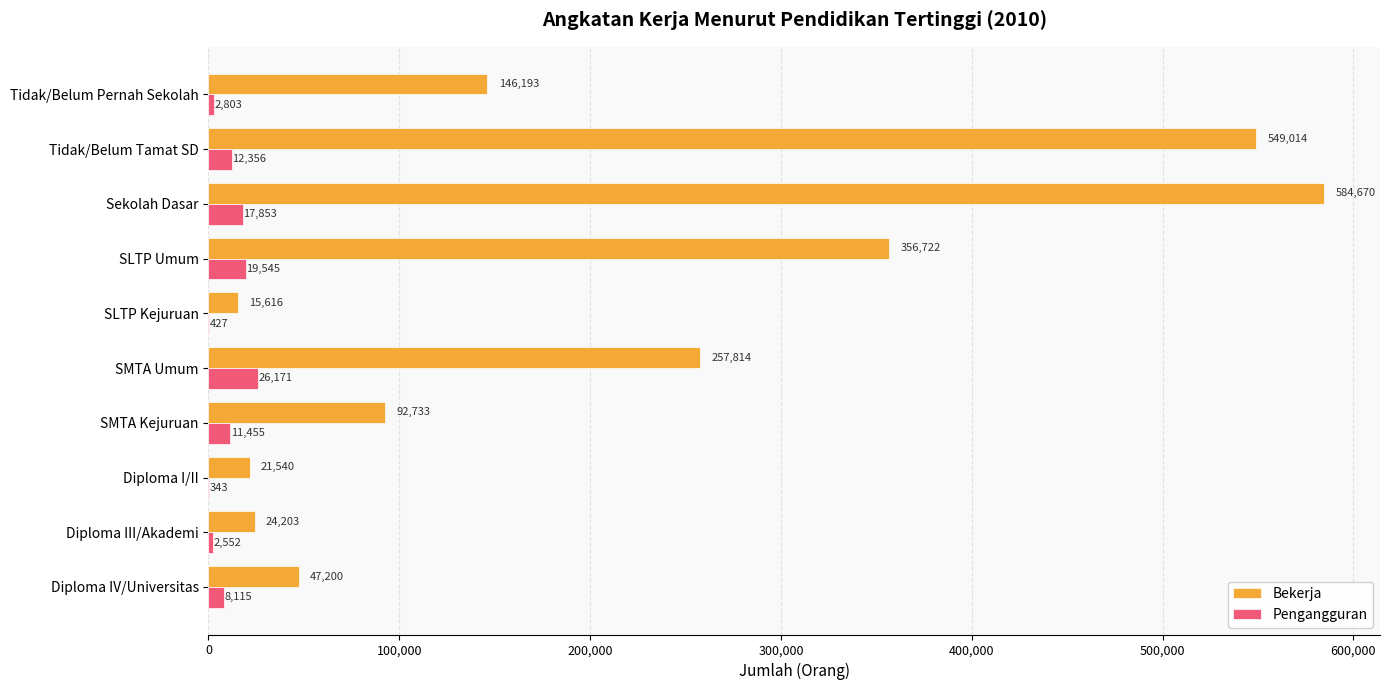

Between Diploma I/II and Diploma IV/Universitas, which series saw the biggest shift?

Bekerja